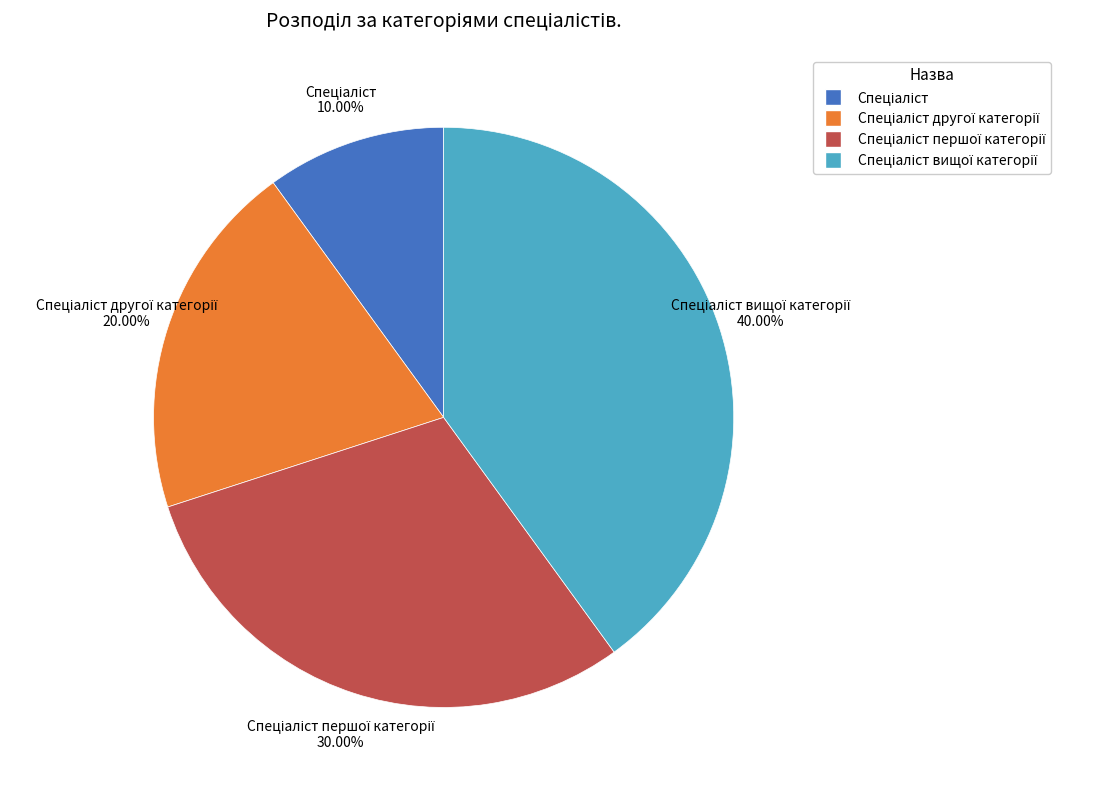

Does any single category account for the majority?

No